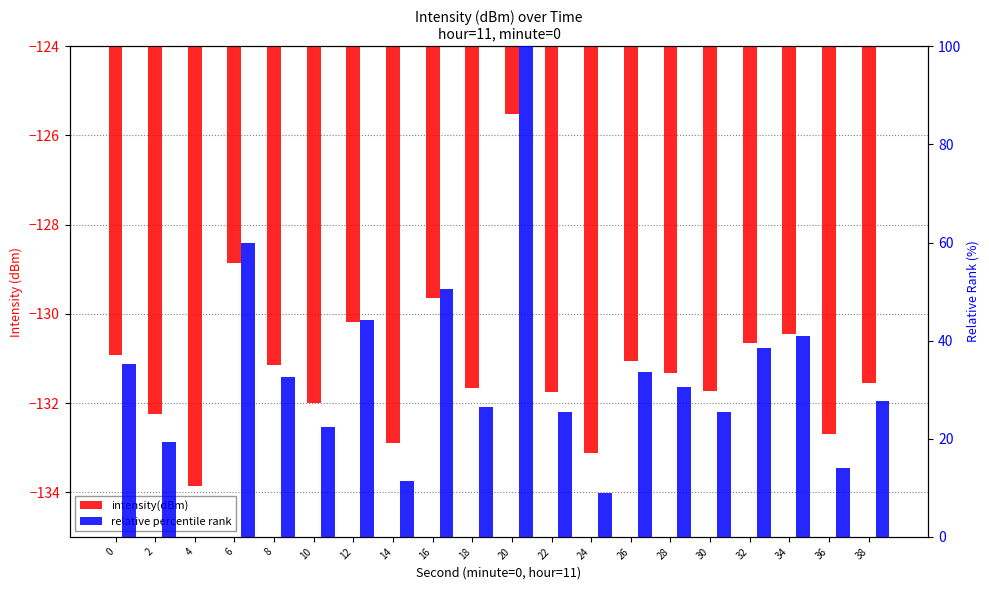

Reading left to right, list all the values displayed in this chart.

intensity(dBm): -130.9	-132.3	-133.9	-128.9	-131.1	-132.0	-130.2	-132.9	-129.6	-131.7	-125.5	-131.7	-133.1	-131.1	-131.3	-131.7	-130.7	-130.4	-132.7	-131.5
relative percentile rank: 35.2	19.3	0.0	59.9	32.6	22.3	44.2	11.4	50.6	26.4	100.0	25.4	9.0	33.7	30.5	25.5	38.5	41.0	14.1	27.7